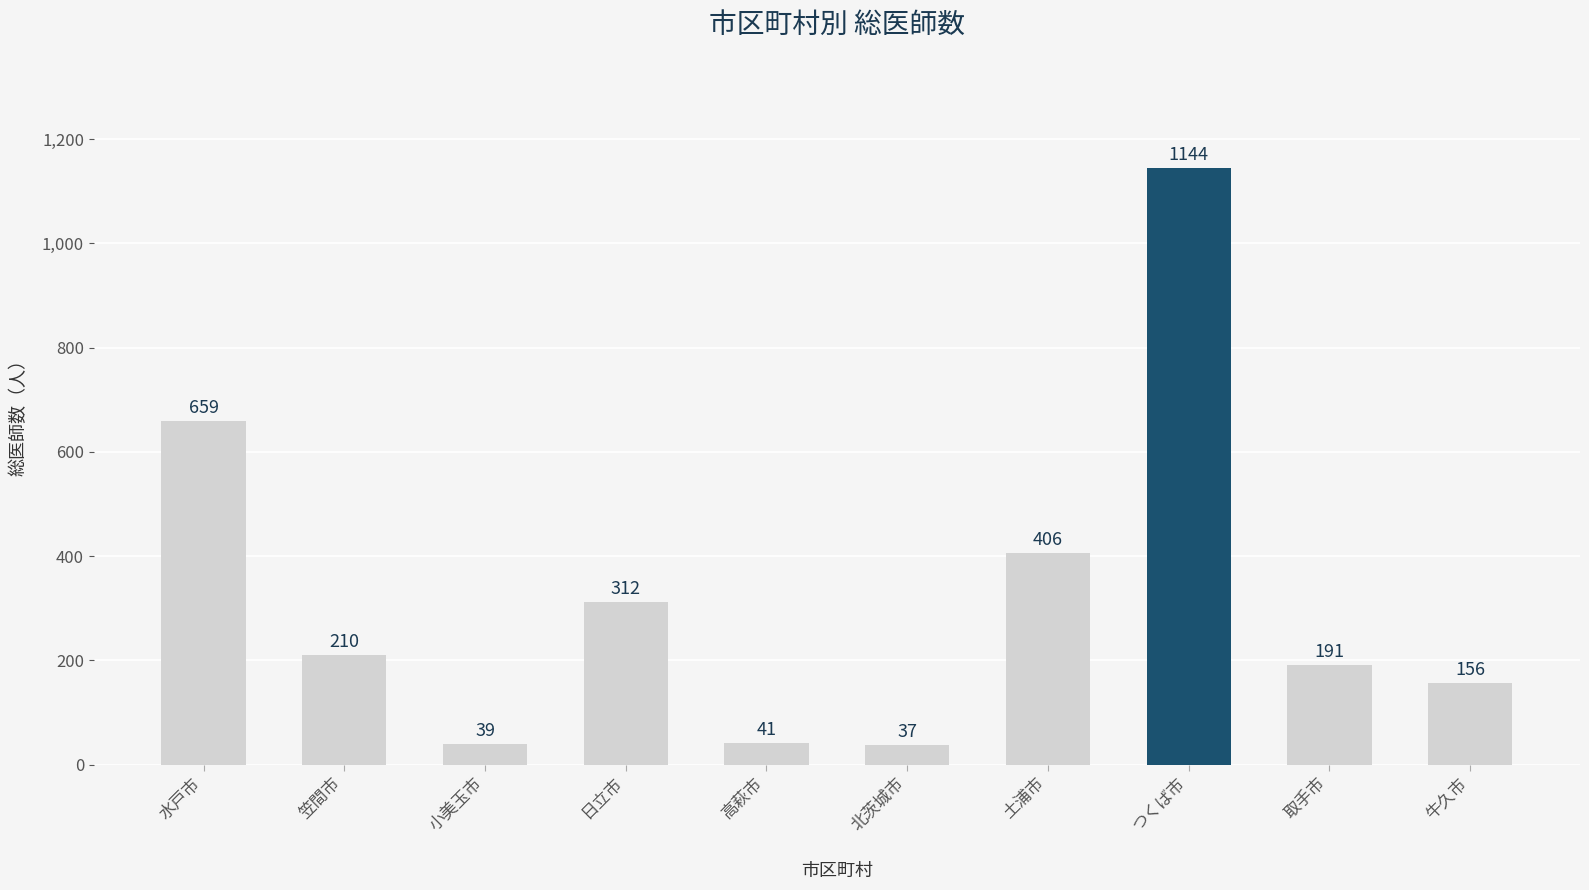

Rank the categories by value from lowest to highest.

北茨城市, 小美玉市, 高萩市, 牛久市, 取手市, 笠間市, 日立市, 土浦市, 水戸市, つくば市